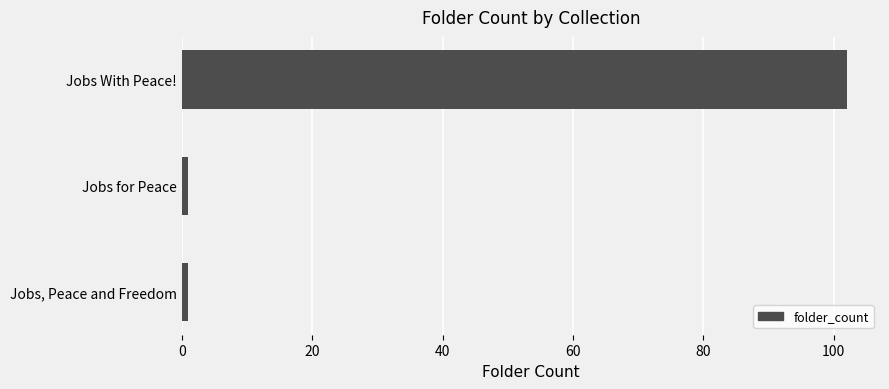

True or false: the data shows 68 at Jobs With Peace!.

False